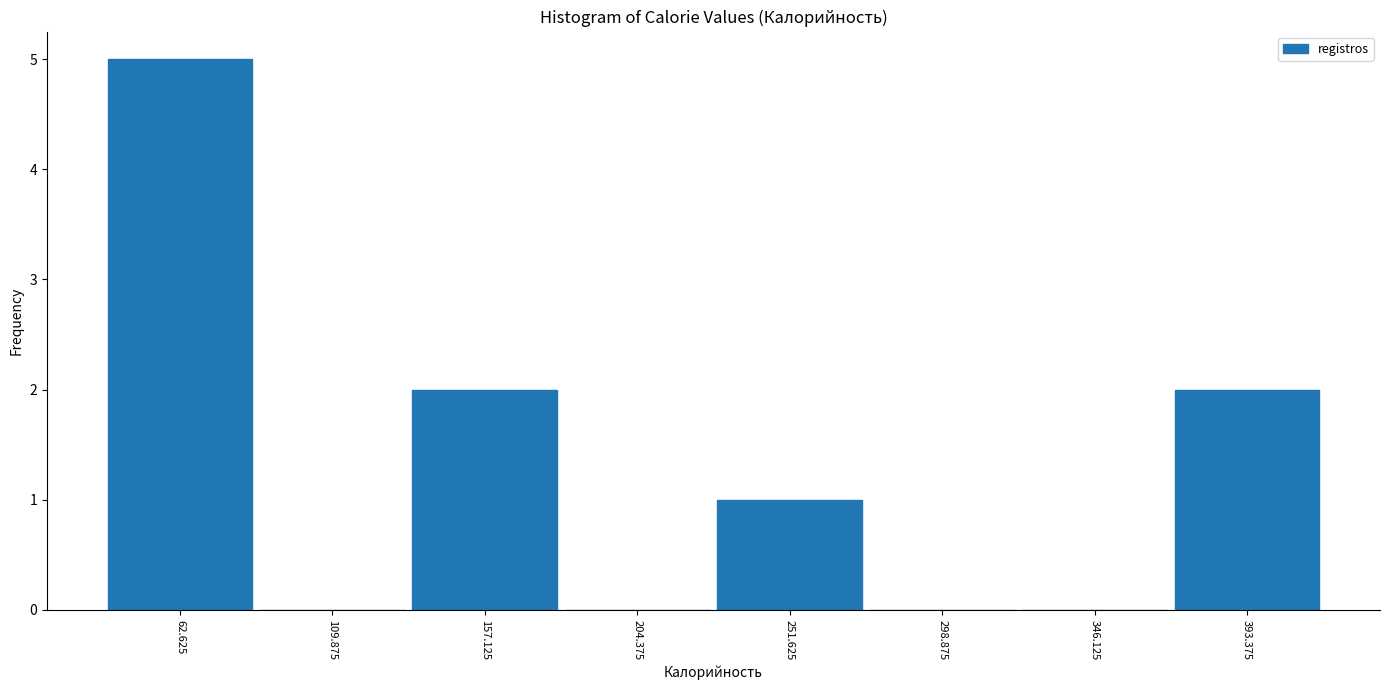

Over which range of the x-axis is the bar tallest?

40 to 85